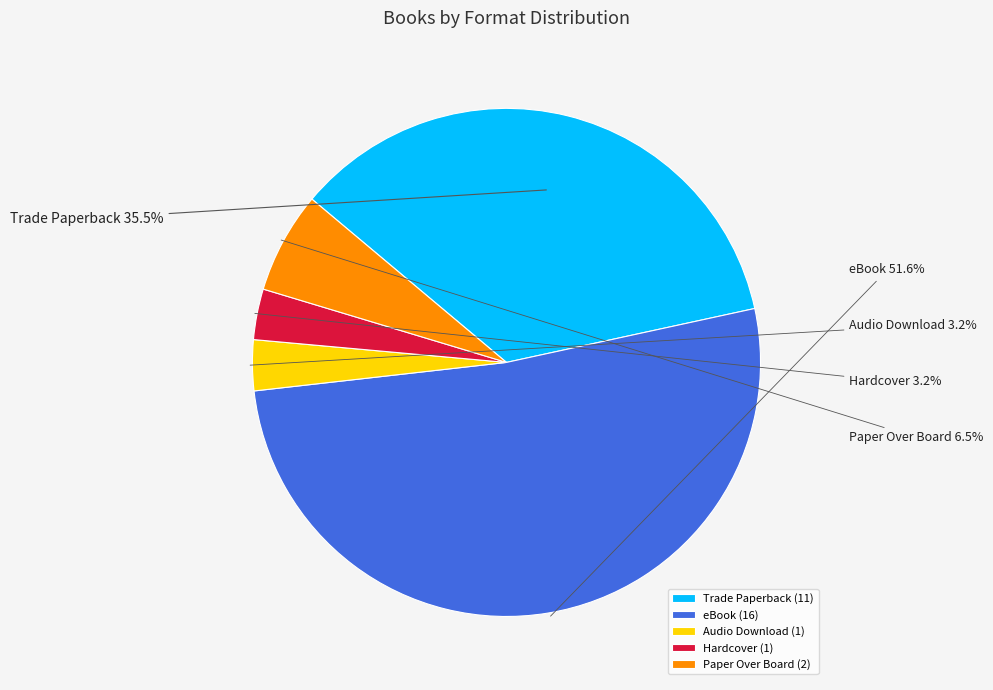

What is the largest slice in the pie chart?

eBook